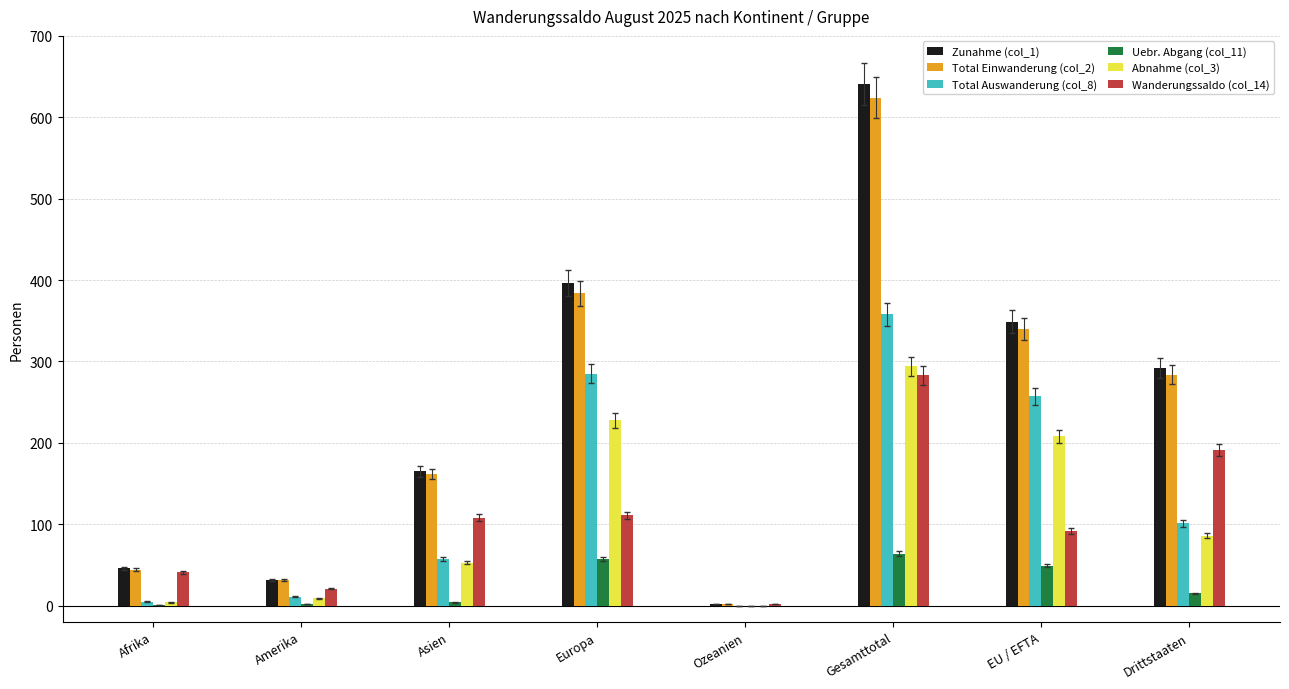

Which series has the largest total across all categories?

Zunahme (col_1)